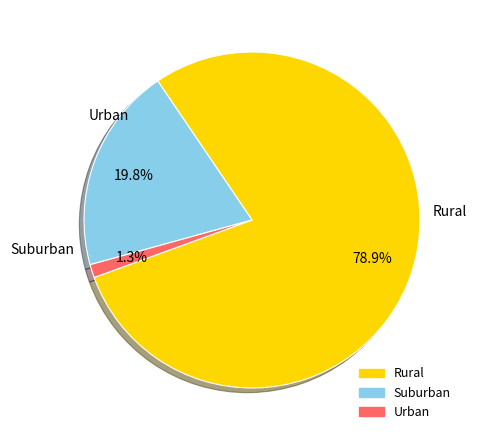

Is there any slice that represents more than half of the pie?

Yes